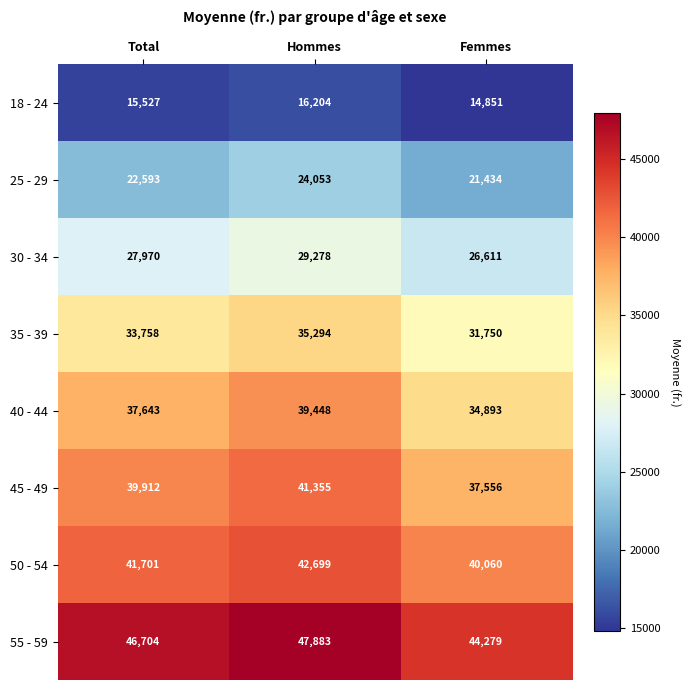

Reading right to left, transcribe all the data shown in this chart.

18 - 24: Femmes=14851	Hommes=16204	Total=15527
25 - 29: Femmes=21434	Hommes=24053	Total=22593
30 - 34: Femmes=26611	Hommes=29278	Total=27970
35 - 39: Femmes=31750	Hommes=35294	Total=33758
40 - 44: Femmes=34893	Hommes=39448	Total=37643
45 - 49: Femmes=37556	Hommes=41355	Total=39912
50 - 54: Femmes=40060	Hommes=42699	Total=41701
55 - 59: Femmes=44279	Hommes=47883	Total=46704